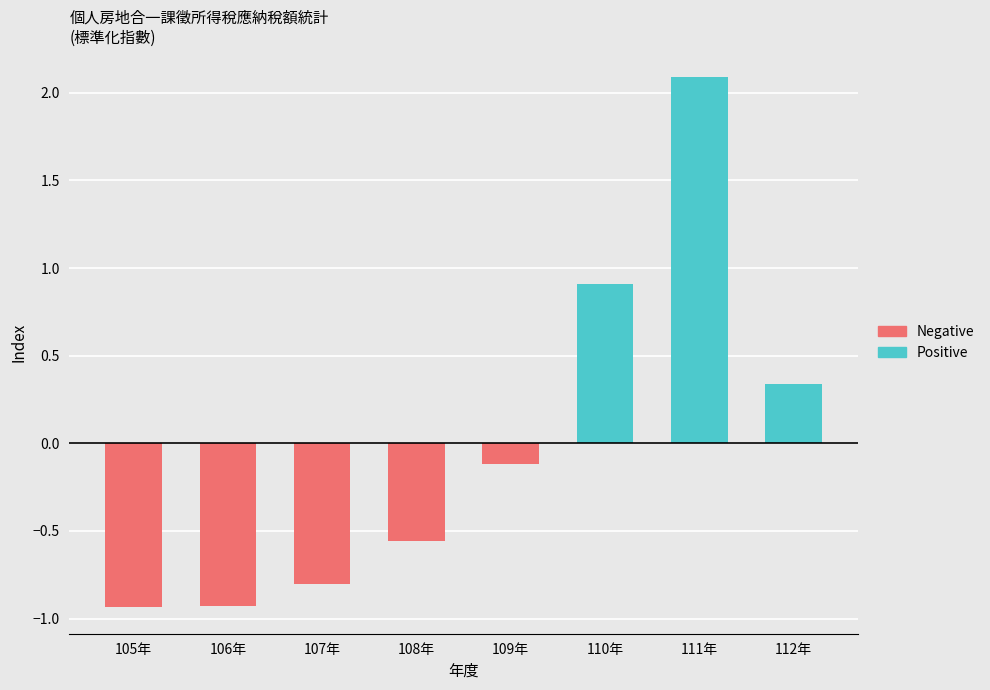

Are the bars horizontal?

No